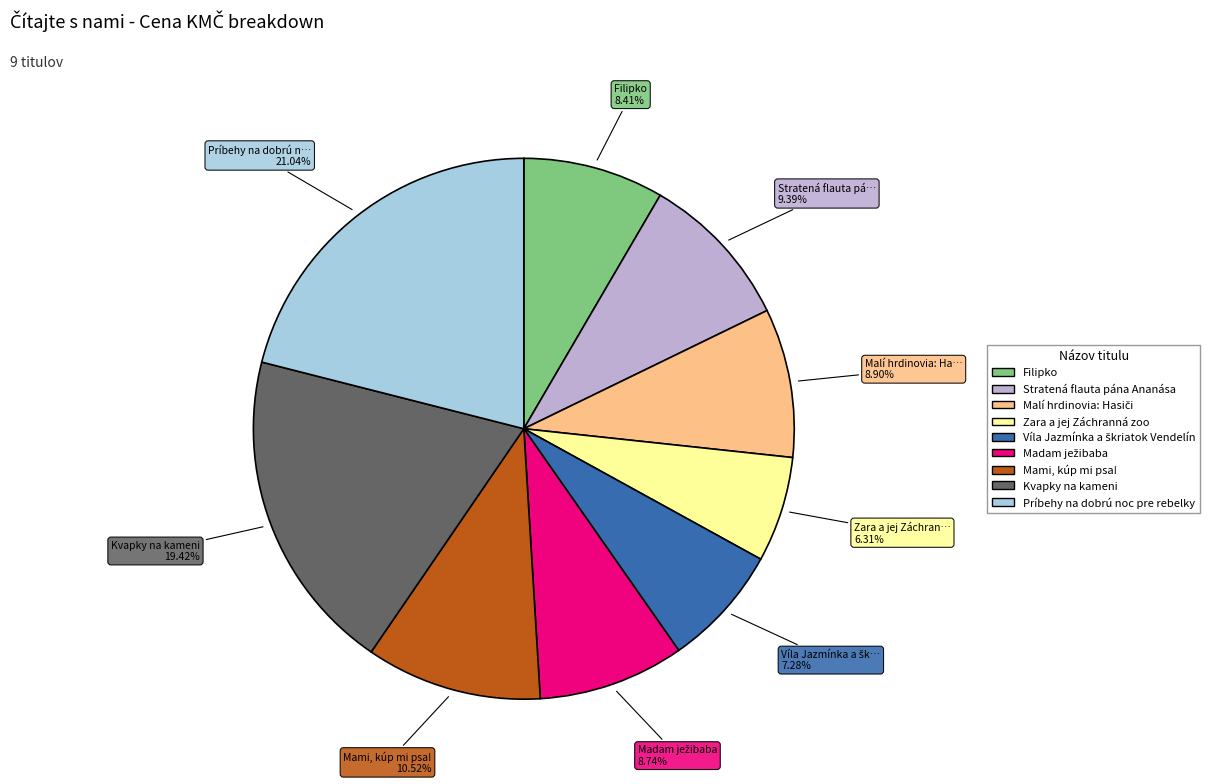

To the nearest percent, what portion does Stratená flauta pána Ananása represent?

9%